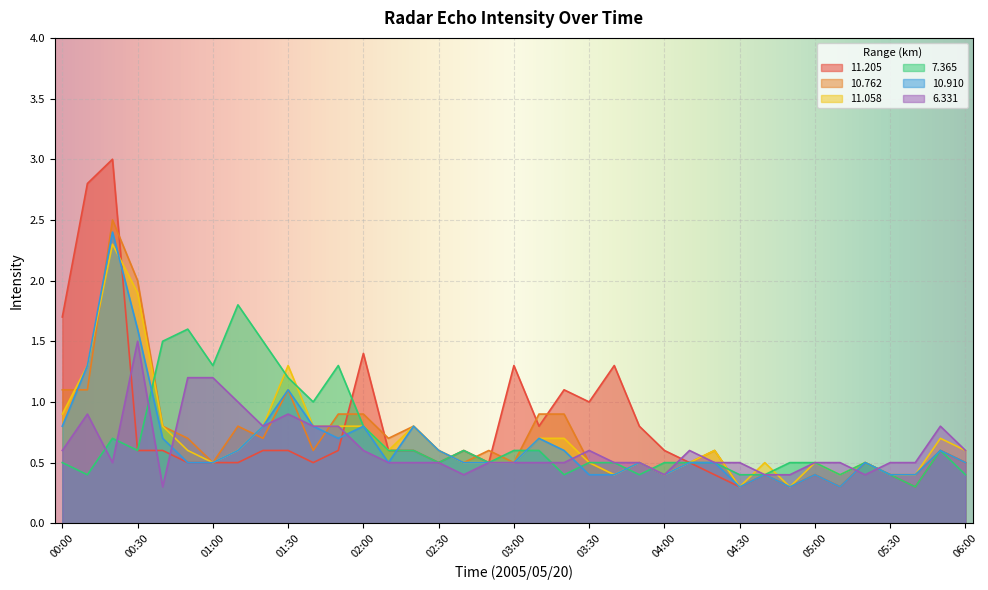

Between 00:50 and 01:40, which is larger?

00:50